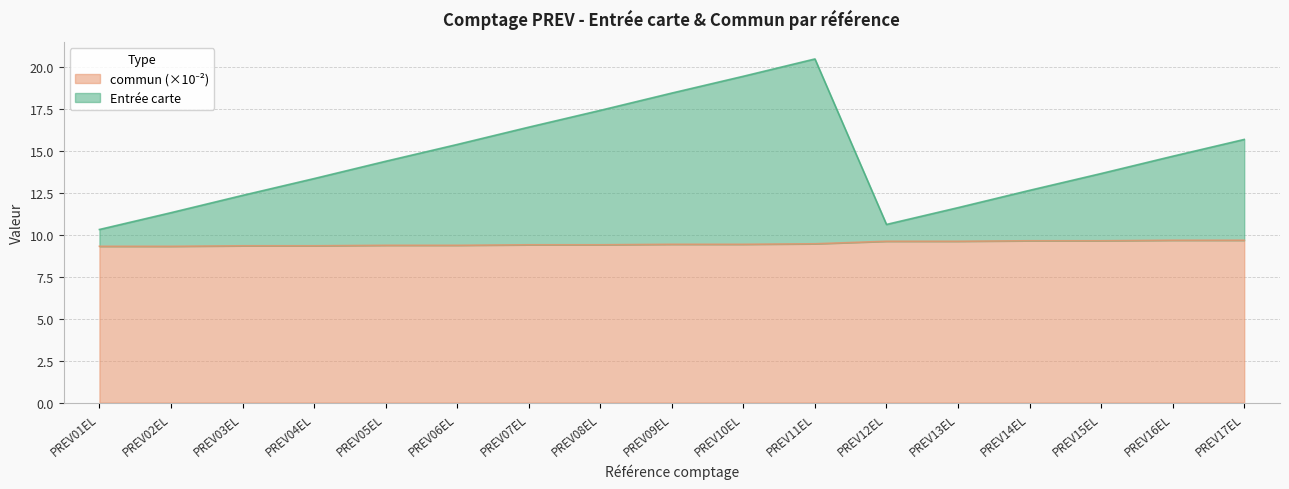

Does the chart have visible grid lines?

Yes